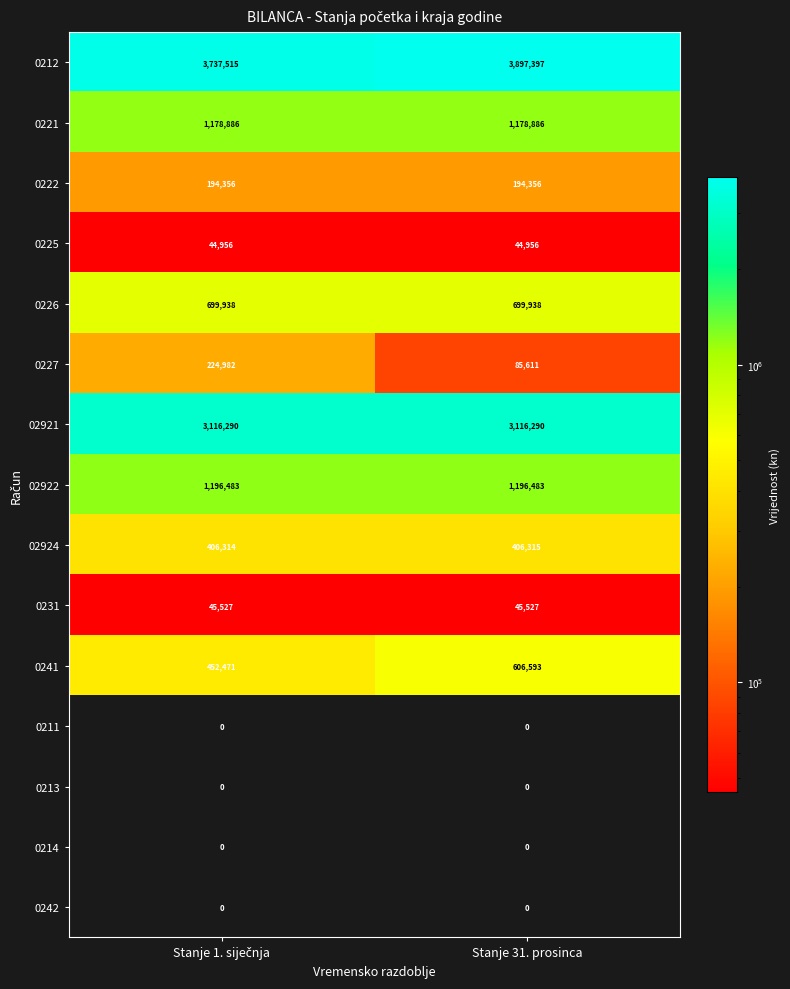

What is the maximum value shown in the chart?

3897397